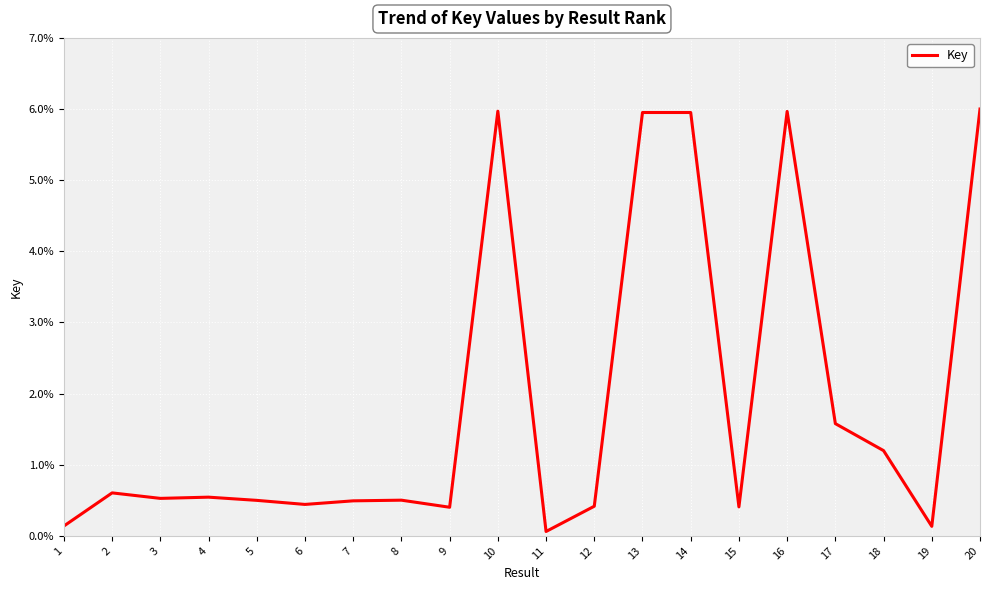

The value at 15 is 0.4. True or false?

True